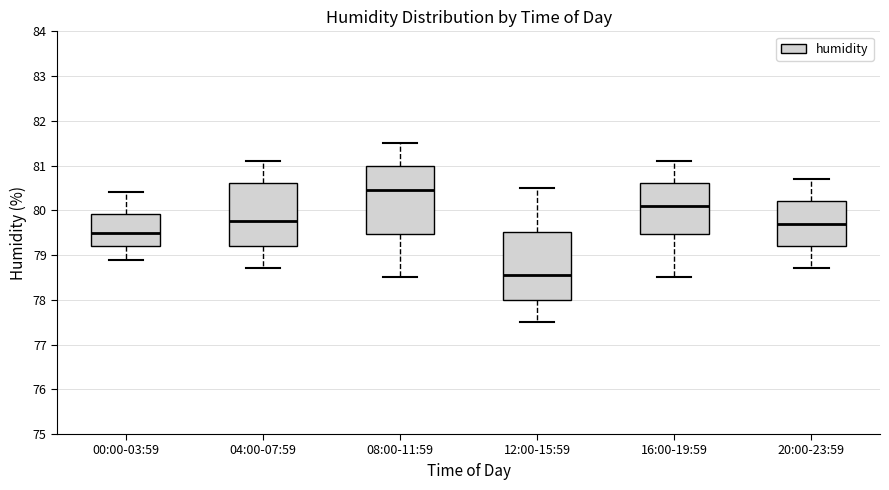

Where is the lower edge of the box for 12:00-15:59 on the y-axis? The values are not printed on the chart, so give them approximately, as read against the axis.

78.0